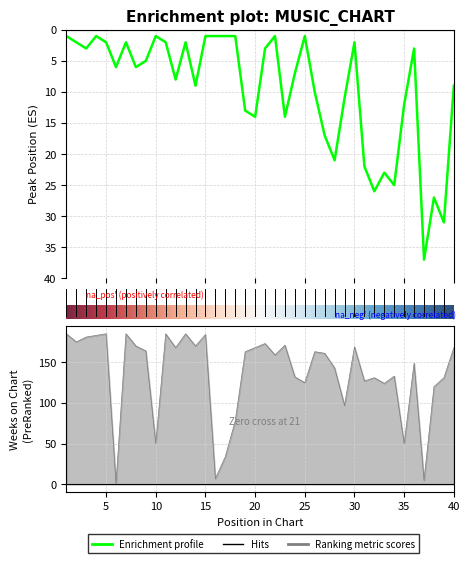

Read the Peak Position value at 40, to the nearest 10.

10